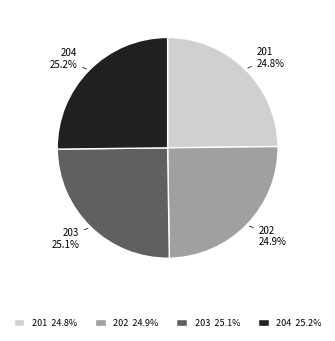

How much of the chart is everything except 201 24.8%?

75.2%